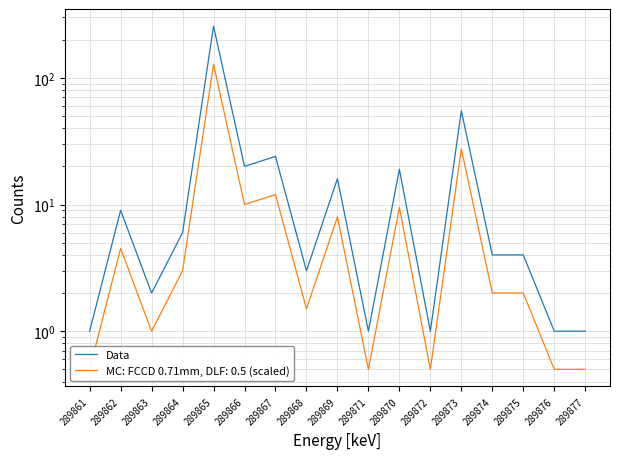

True or false: the data shows 3 at 289868.

True